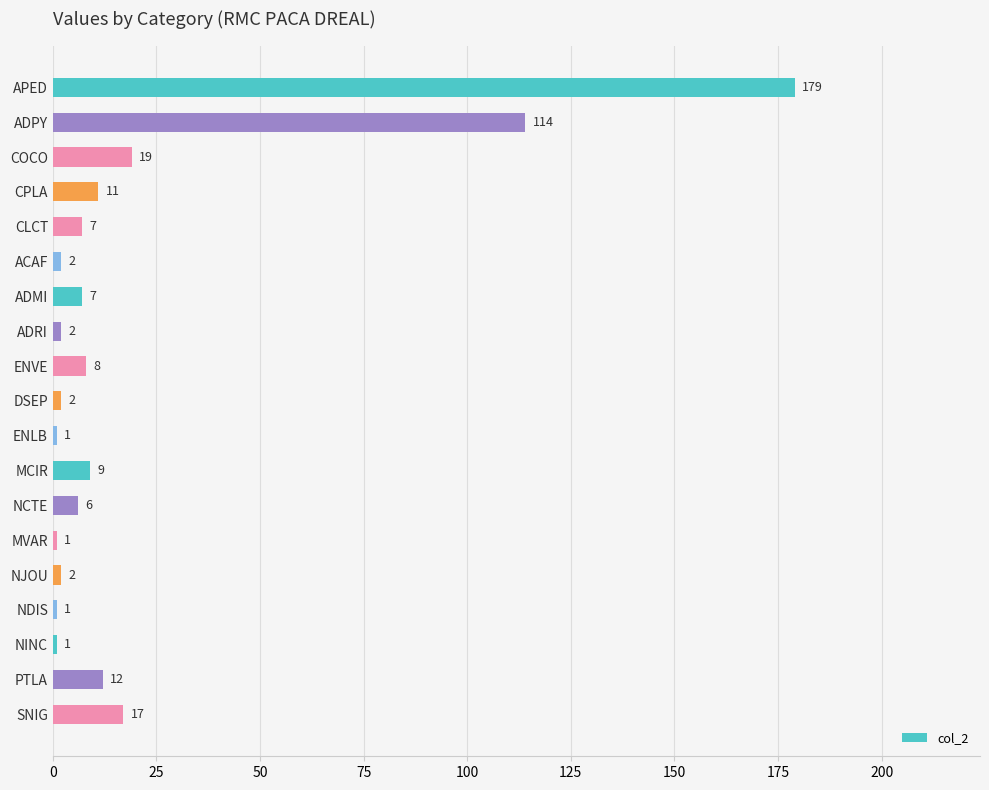

What is the change in value from ENLB to MCIR?

+8